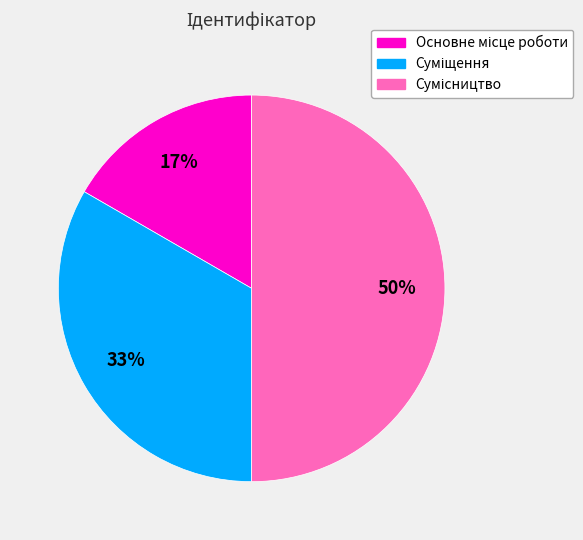

To the nearest percent, what is the average slice percentage?

33%